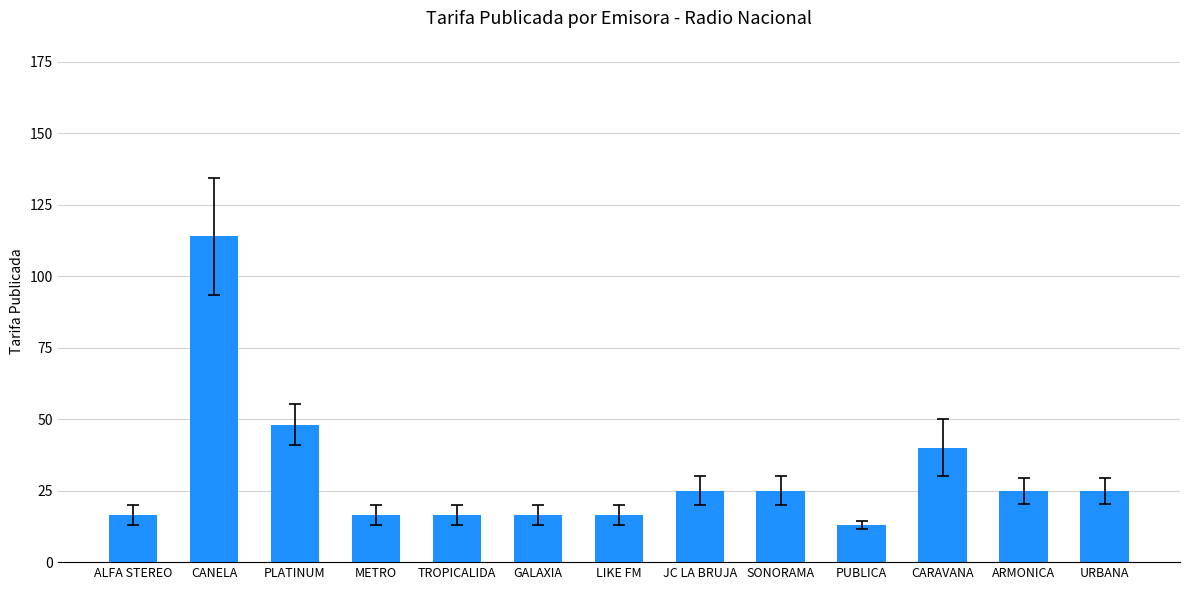

What is the minimum value shown in the chart?

13.0